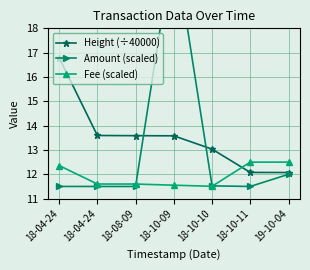

Does the chart display data point markers on the line(s)?

Yes